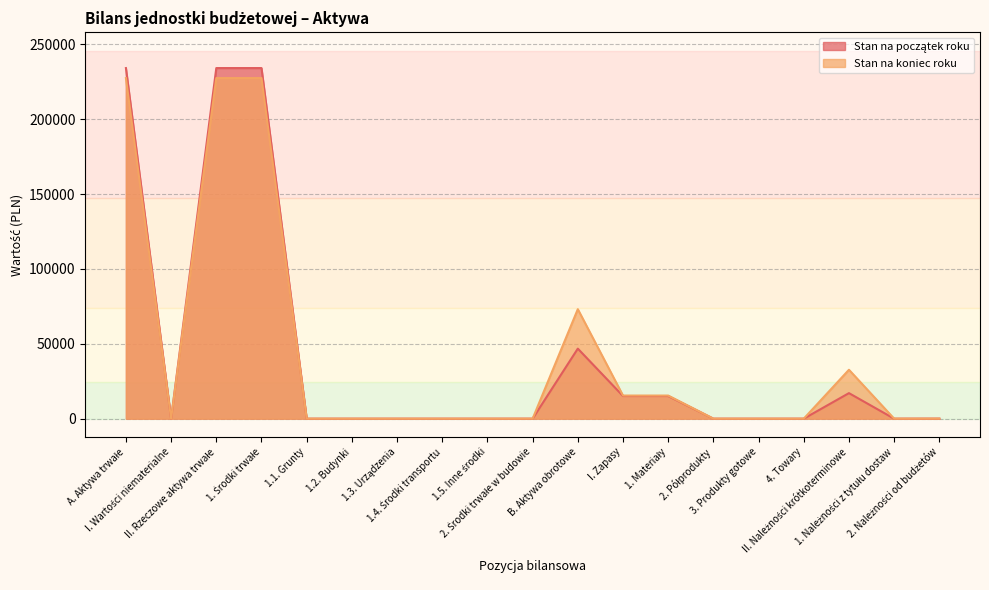

True or false: Stan na początek roku has more than 0 interior local peaks.

True